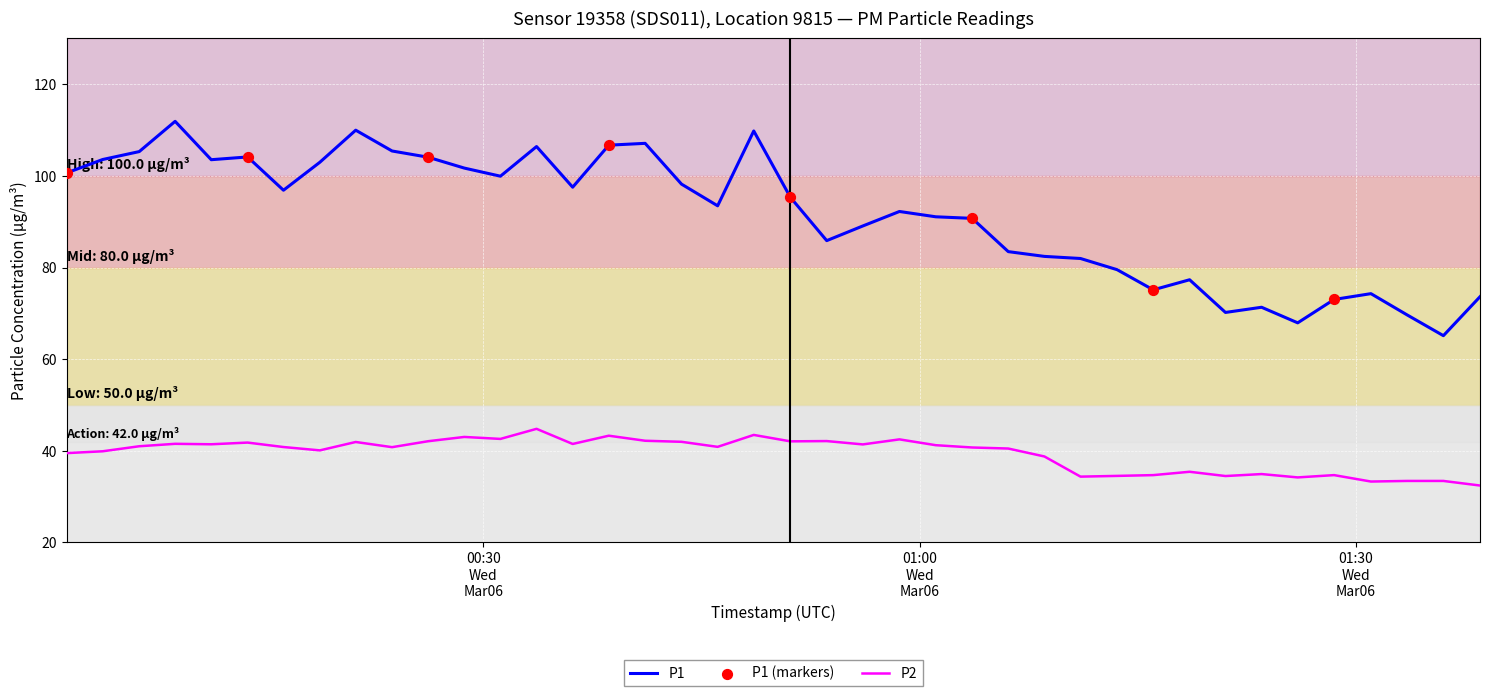

Which series has the largest total across all categories?

P1